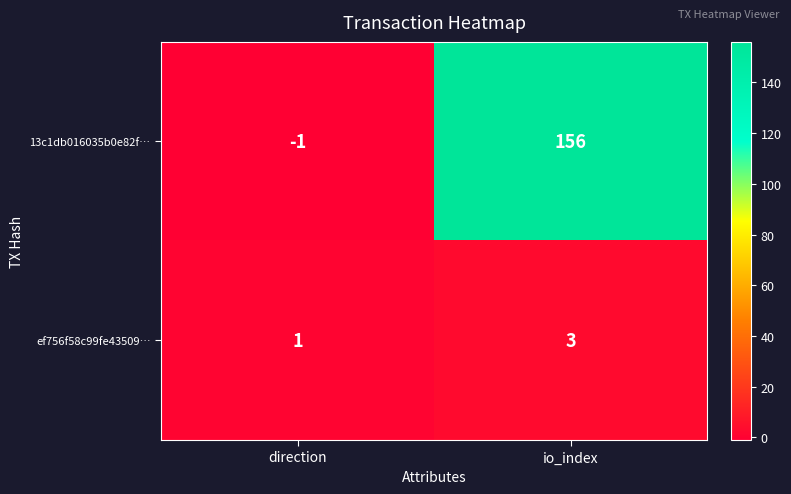

Which category has the highest value in the 13c1db016035b0e82f… series?

io_index